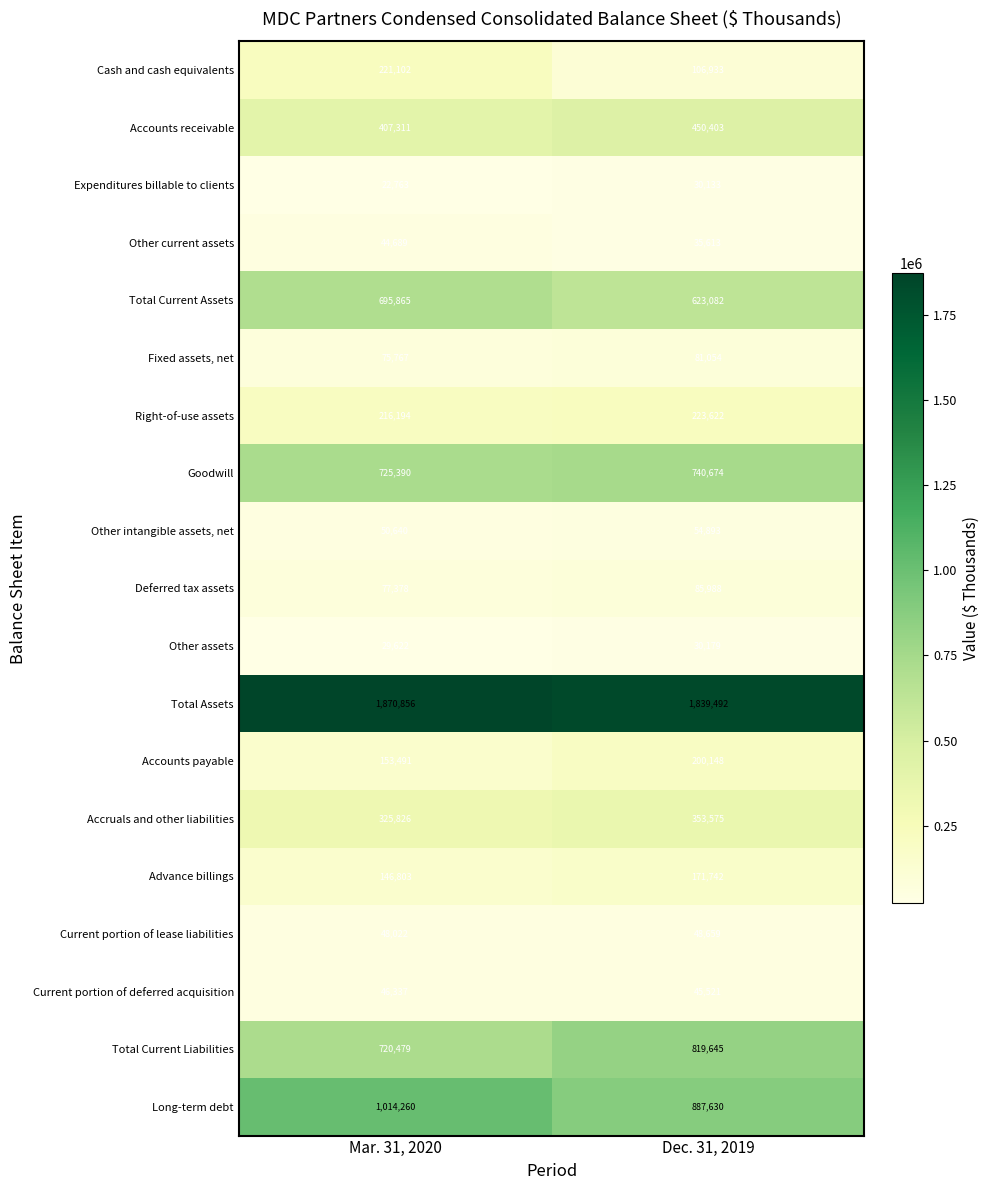

True or false: Current portion of deferred acquisition has a value of 45521 at Dec. 31, 2019.

True